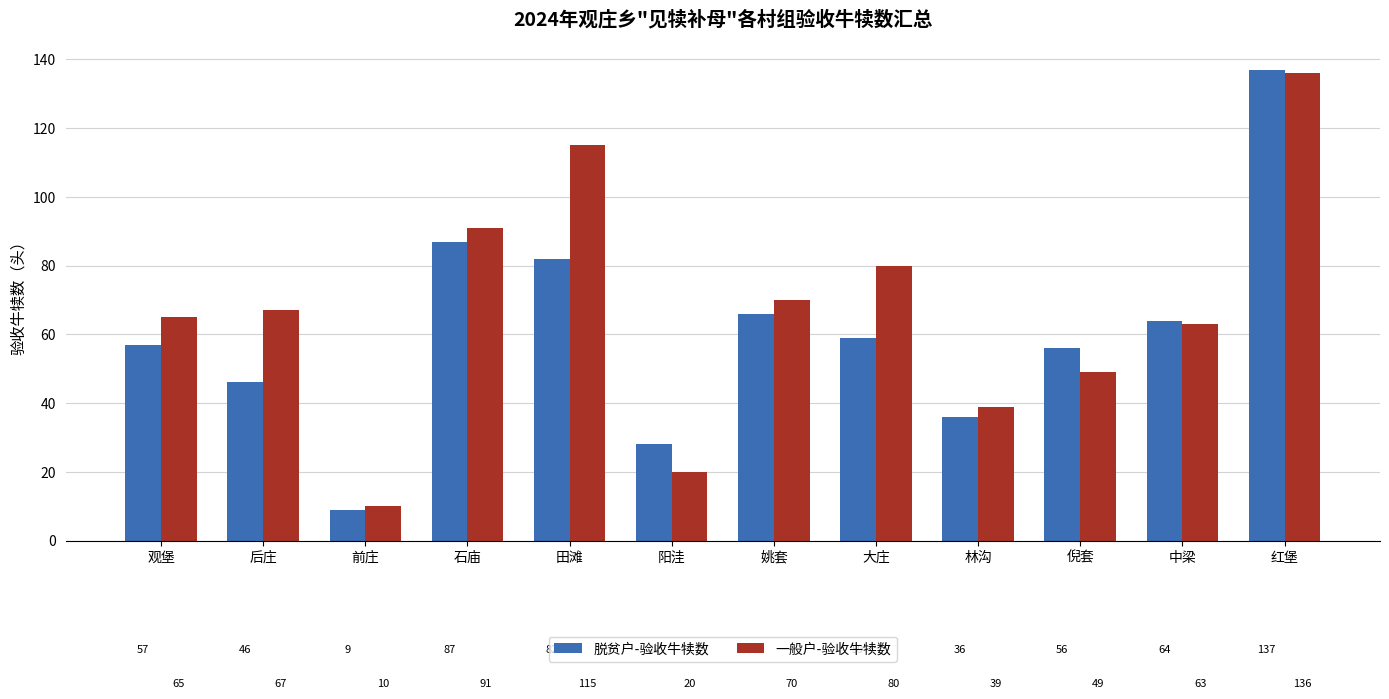

What is the average value of the 一般户-验收牛犊数 series?

67